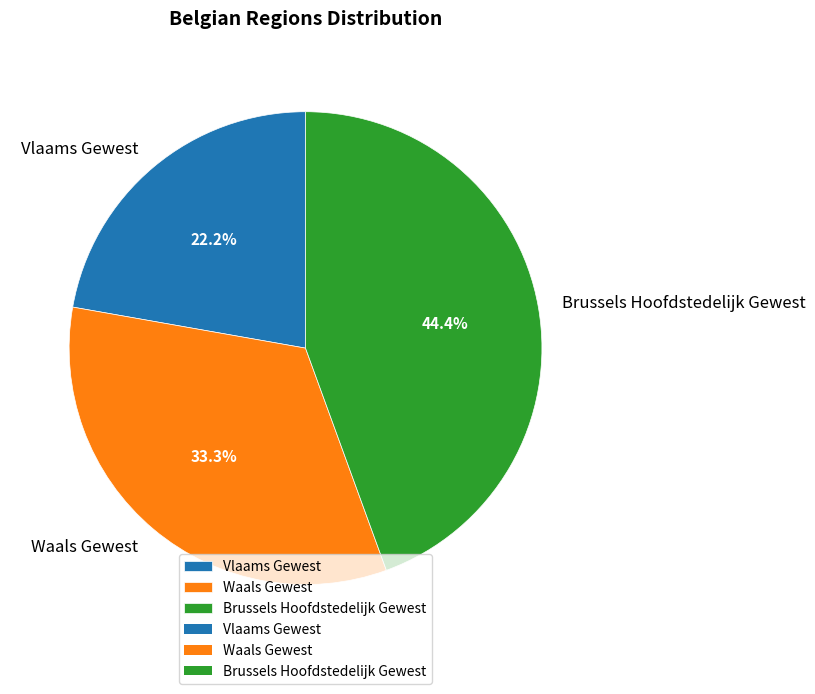

True or false: Brussels Hoofdstedelijk Gewest accounts for 44% of the total.

True